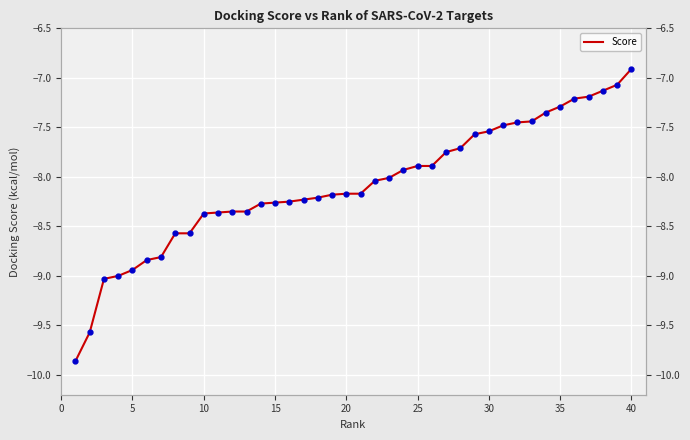

Is it true that the value at 33 is -12.1?

False